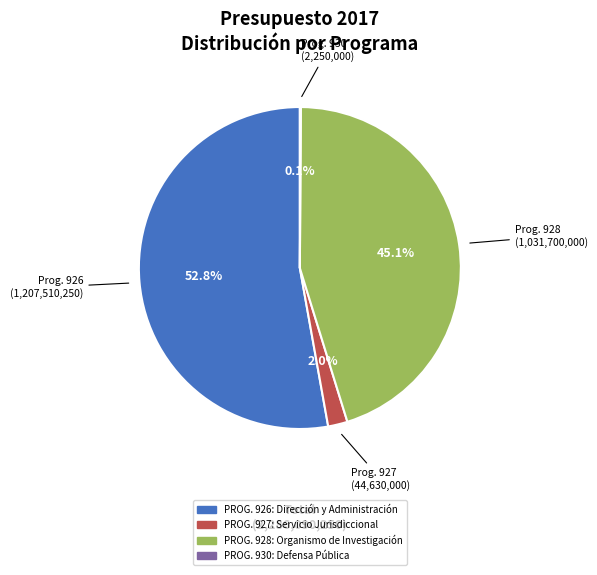

Is there a majority slice in this chart?

Yes